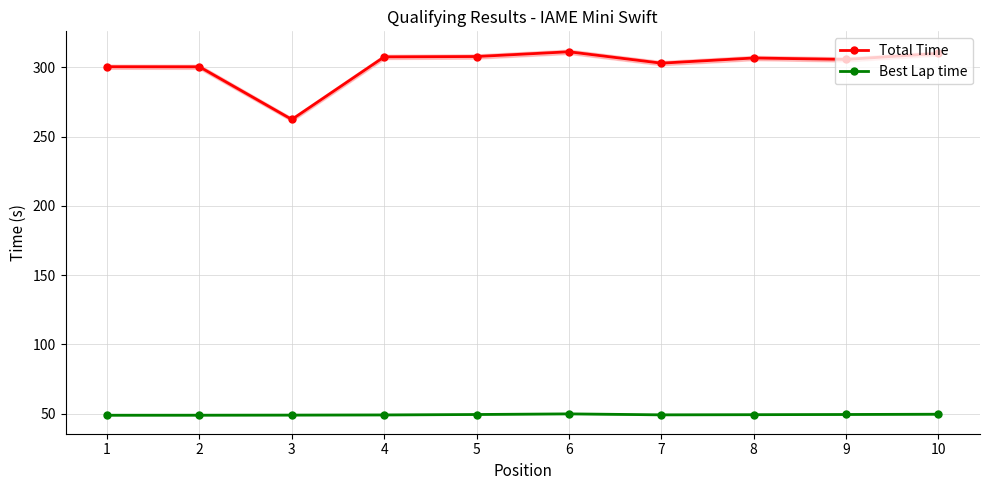

The value of Best Lap time at 9 is 49.3. True or false?

True